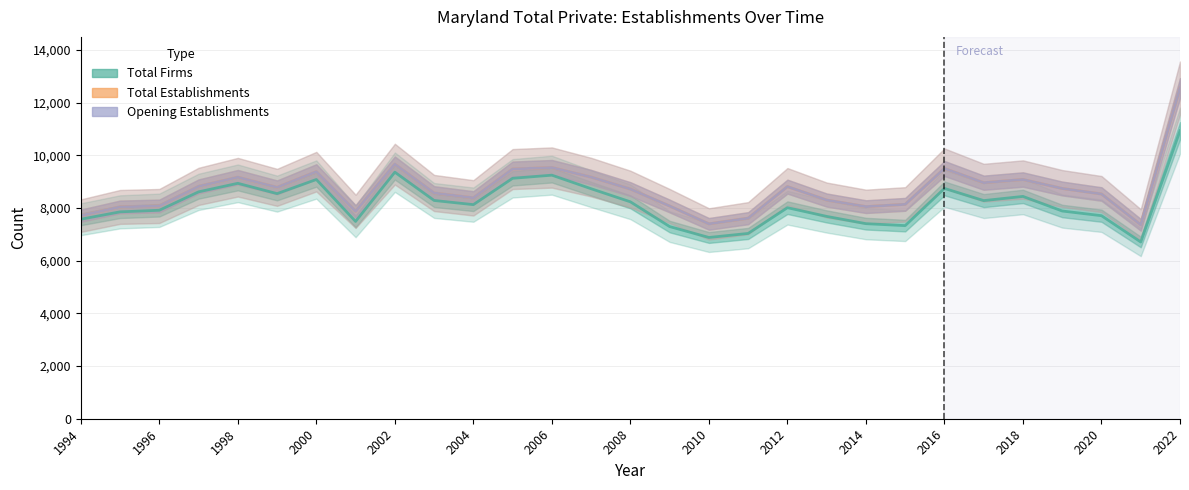

Which series has the largest range (max minus min)?

Total Establishments